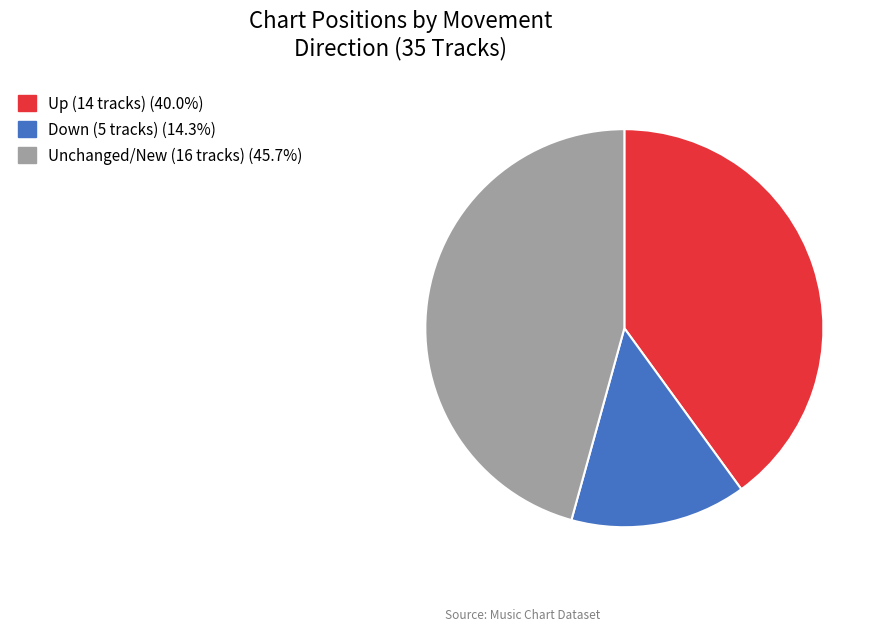

Is there a majority slice in this chart?

No